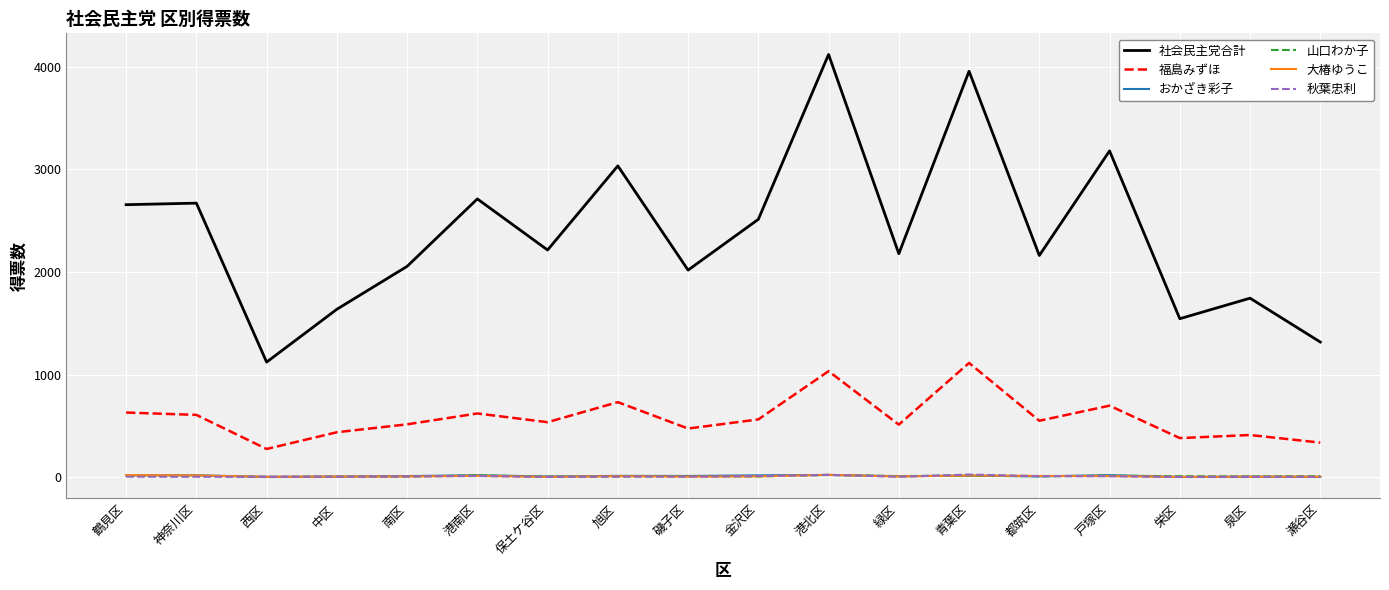

At how many categories does at least one series exceed 2414?

8